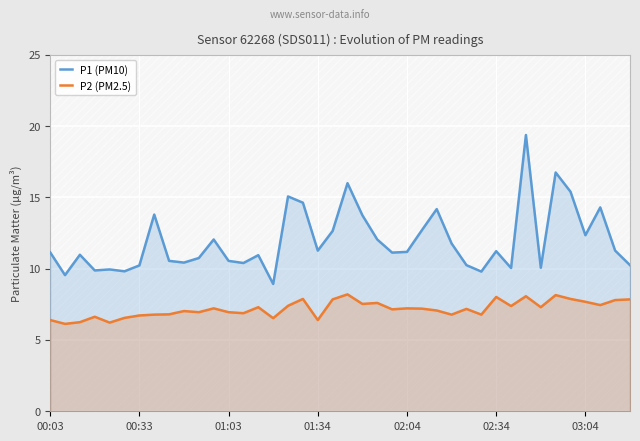

What is the maximum value for P1 (PM10)?

19.4